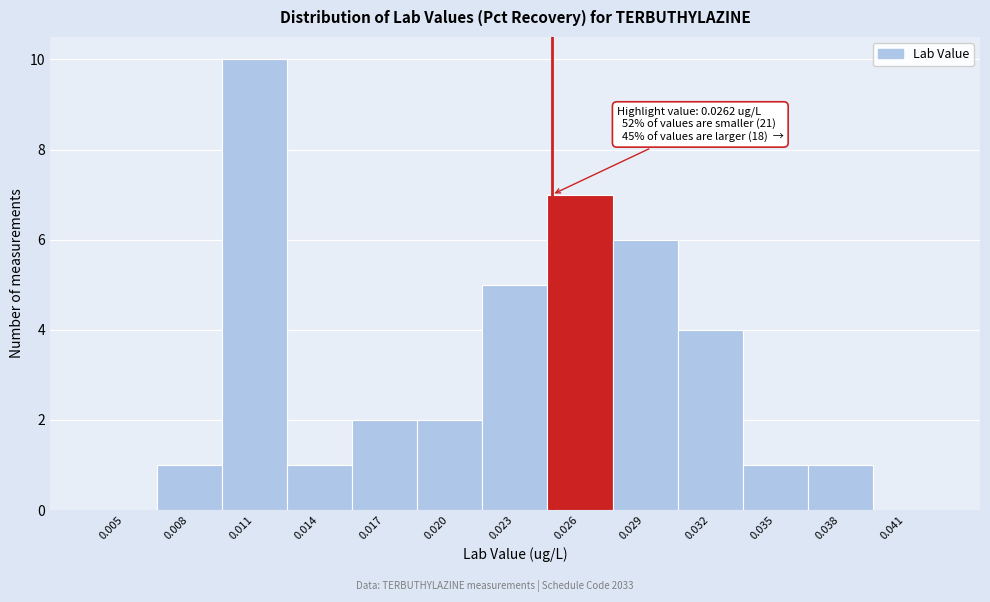

Reading left to right, transcribe all the data shown in this chart.

0.005=0	0.008=1	0.011=10	0.014=1	0.017=2	0.020=2	0.023=5	0.026=7	0.029=6	0.032=4	0.035=1	0.038=1	0.041=0